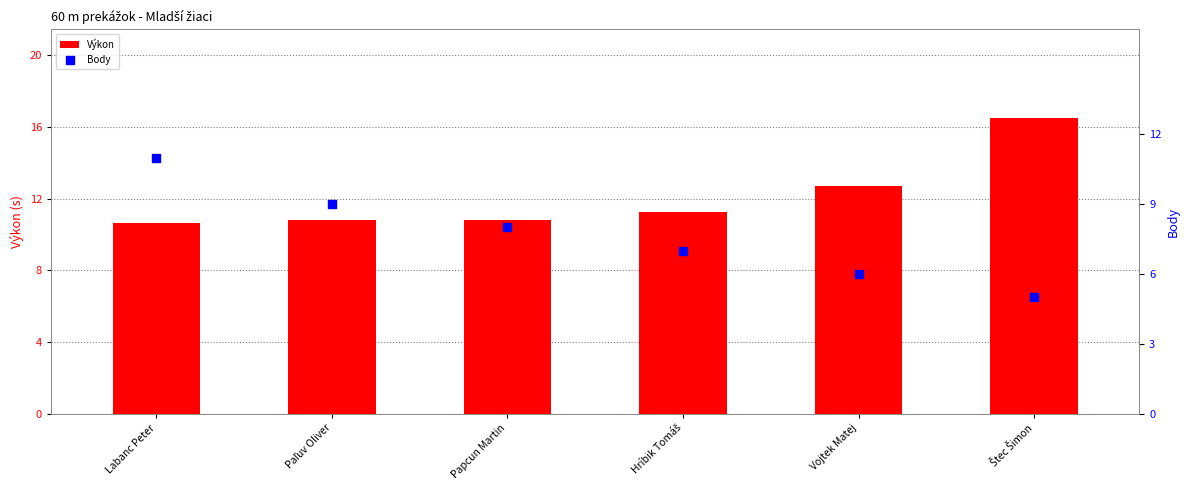

At which category is the sum across all series the highest?

Labanc Peter